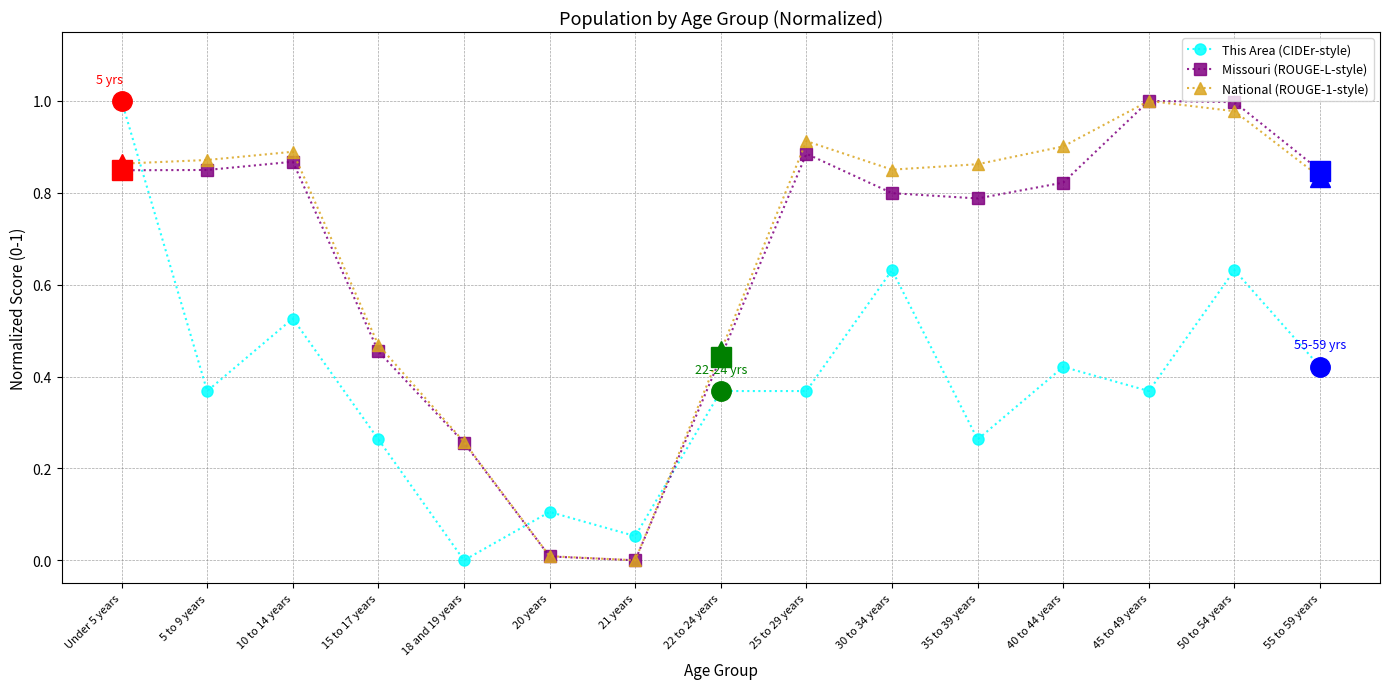

What is the total value across all series at 50 to 54 years?

2.6